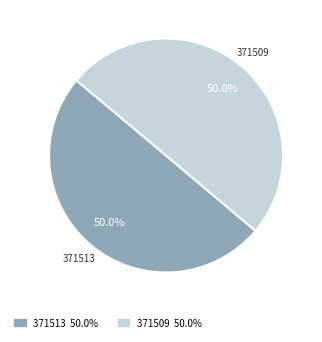

Count the number of slices in the pie.

2